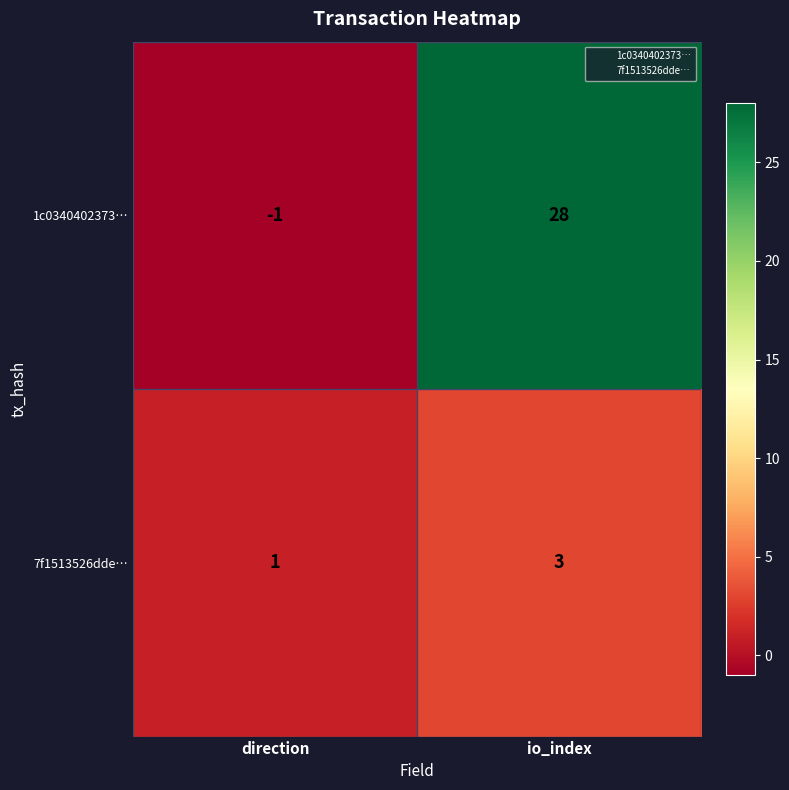

Rank the series by their maximum value, from highest to lowest.

1c0340402373…, 7f1513526dde…